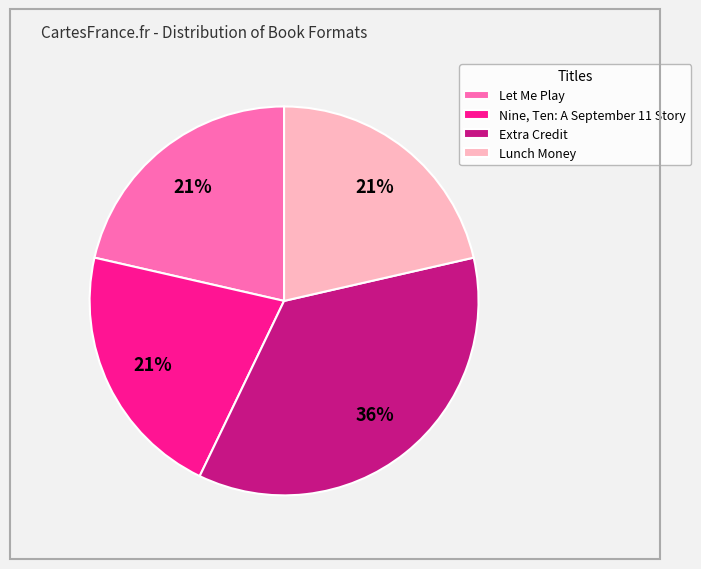

The Extra Credit slice represents 50% of the pie. True or false?

False